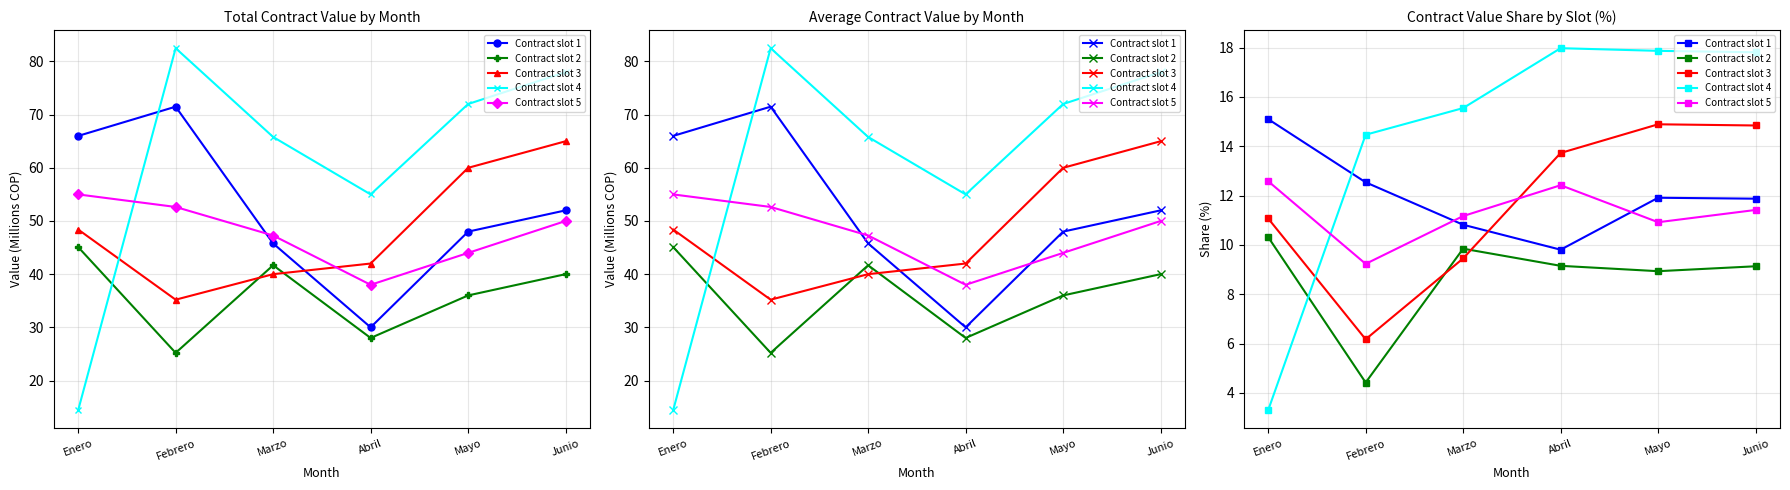

Rank the series by their maximum value, from lowest to highest.

Contract slot 2, Contract slot 5, Contract slot 3, Contract slot 1, Contract slot 4